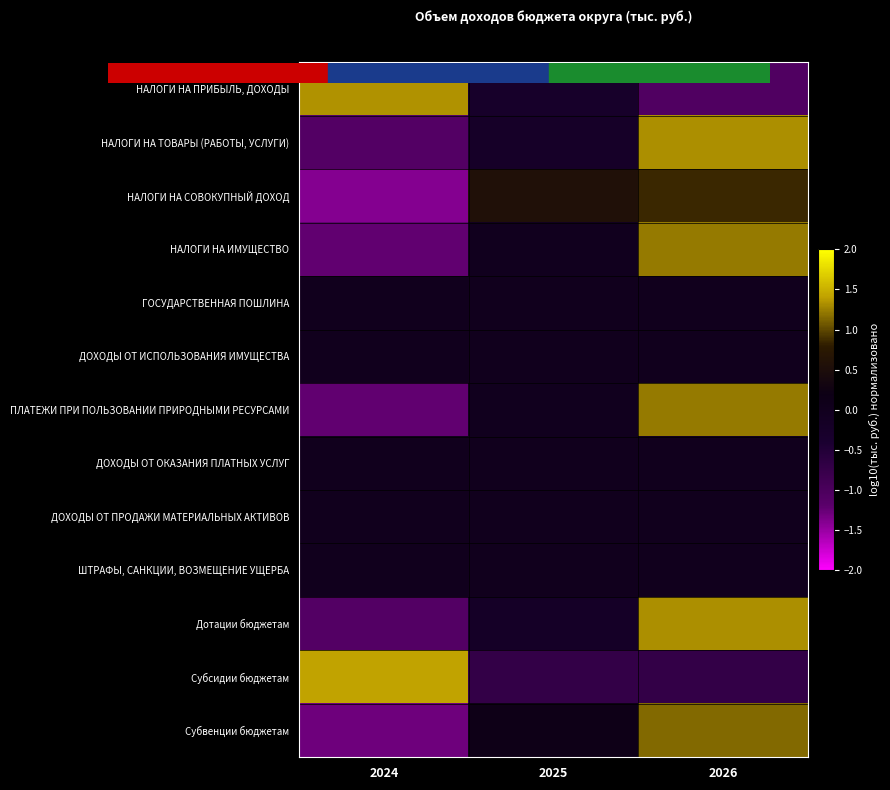

Reading left to right, list all the values displayed in this chart.

НАЛОГИ НА ПРИБЫЛЬ, ДОХОДЫ: 2024=1.3	2025=-0.3	2026=-1.1
НАЛОГИ НА ТОВАРЫ (РАБОТЫ, УСЛУГИ): 2024=-1.1	2025=-0.2	2026=1.3
НАЛОГИ НА СОВОКУПНЫЙ ДОХОД: 2024=-1.4	2025=0.5	2026=0.9
НАЛОГИ НА ИМУЩЕСТВО: 2024=-1.2	2025=-0.0	2026=1.2
ГОСУДАРСТВЕННАЯ ПОШЛИНА: 2024=0.0	2025=0.0	2026=0.0
ДОХОДЫ ОТ ИСПОЛЬЗОВАНИЯ ИМУЩЕСТВА: 2024=0.0	2025=0.0	2026=0.0
ПЛАТЕЖИ ПРИ ПОЛЬЗОВАНИИ ПРИРОДНЫМИ РЕСУРСАМИ: 2024=-1.2	2025=-0.0	2026=1.2
ДОХОДЫ ОТ ОКАЗАНИЯ ПЛАТНЫХ УСЛУГ: 2024=0.0	2025=0.0	2026=0.0
ДОХОДЫ ОТ ПРОДАЖИ МАТЕРИАЛЬНЫХ АКТИВОВ: 2024=0.0	2025=0.0	2026=0.0
ШТРАФЫ, САНКЦИИ, ВОЗМЕЩЕНИЕ УЩЕРБА: 2024=0.0	2025=0.0	2026=0.0
Дотации бюджетам: 2024=-1.1	2025=-0.2	2026=1.3
Субсидии бюджетам: 2024=1.4	2025=-0.7	2026=-0.7
Субвенции бюджетам: 2024=-1.3	2025=0.2	2026=1.1